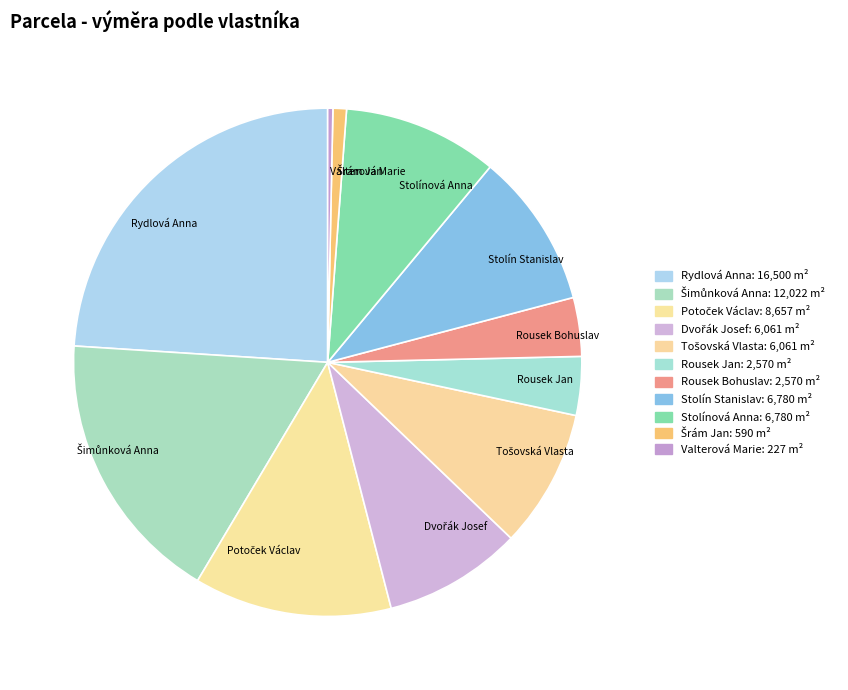

True or false: Stolínová Anna accounts for 22% of the total.

False